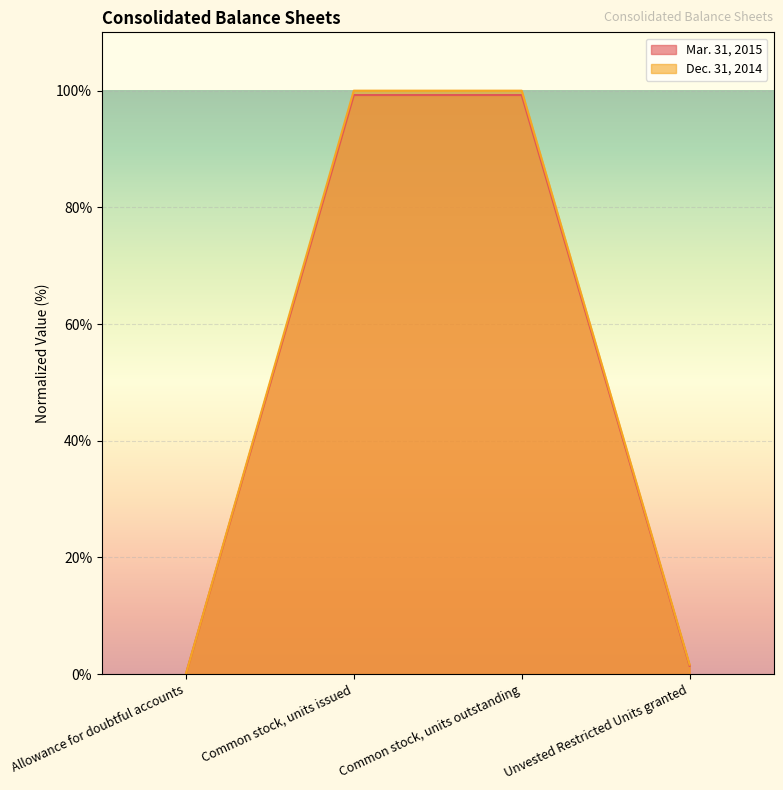

What is the value of the Mar. 31, 2015 point at the 2nd from the left?

99.2